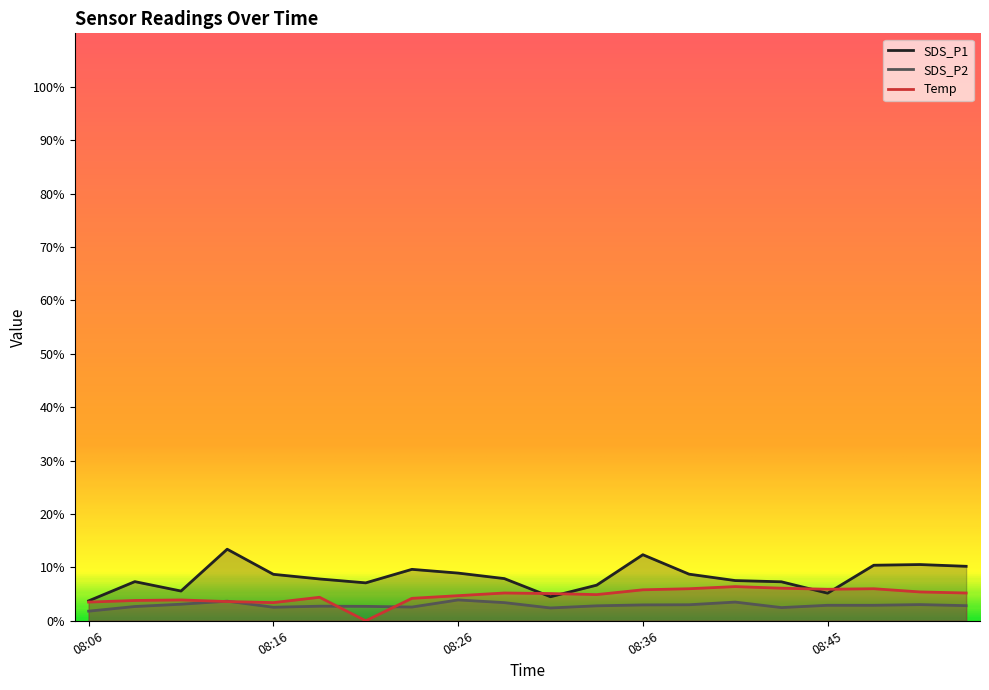

What is the difference between the maximum and minimum values in the SDS_P2 series?

2.1